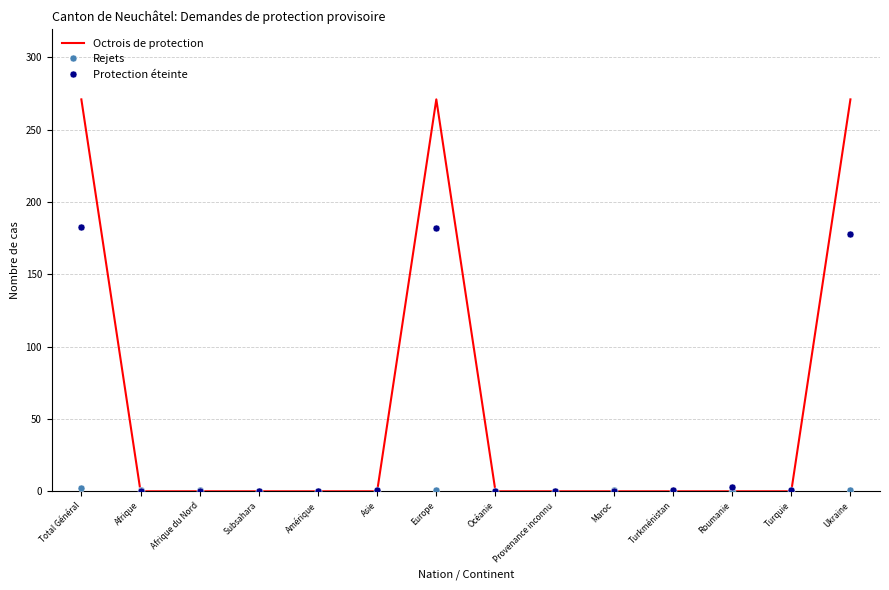

At how many categories does at least one series exceed 89?

3